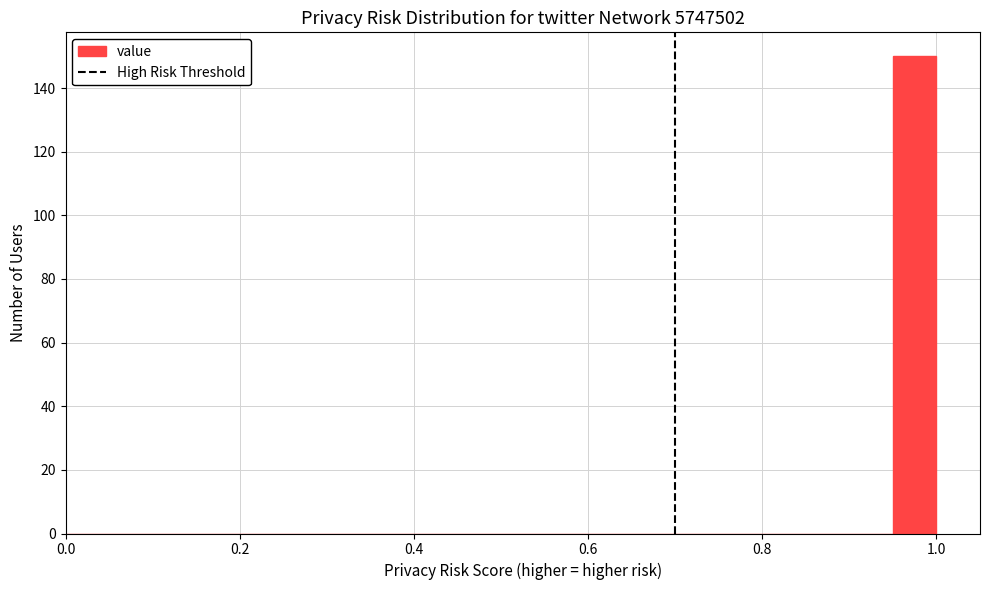

Read against the x-axis, roughly where is the centre of the tallest bar?

0.98